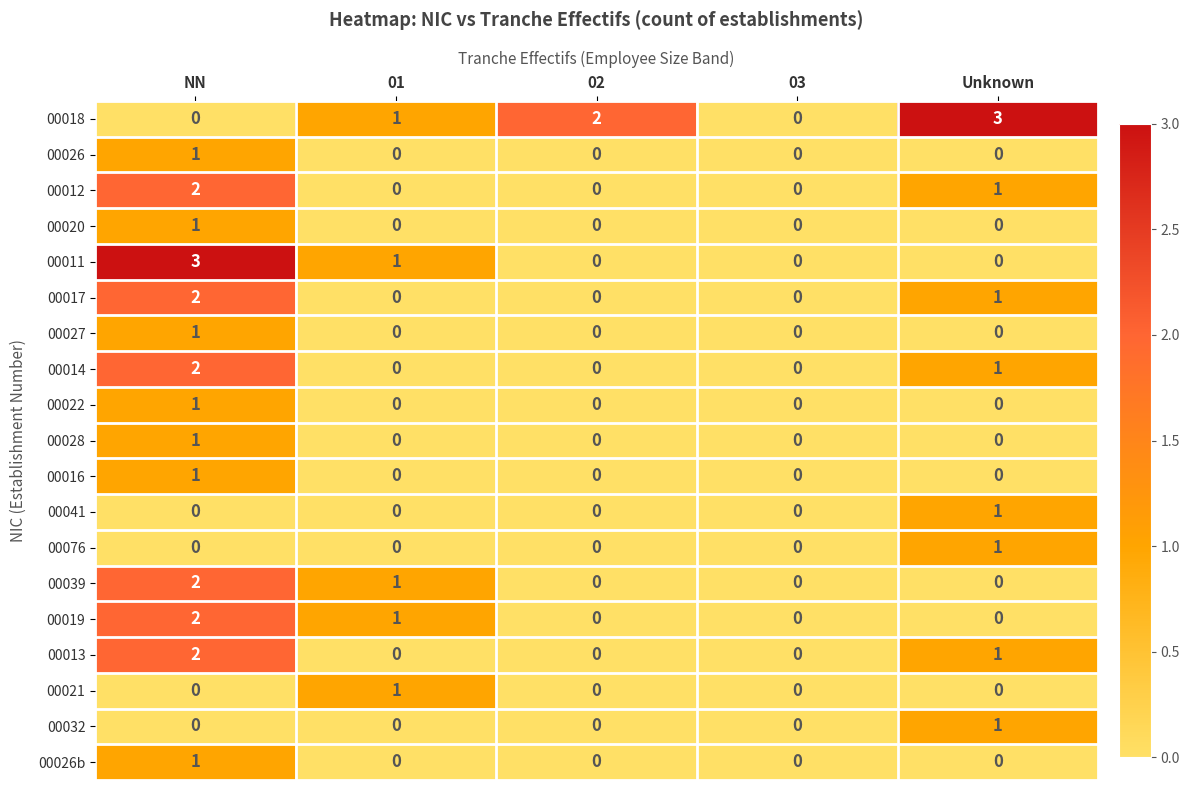

At which category is the sum across all series the highest?

NN